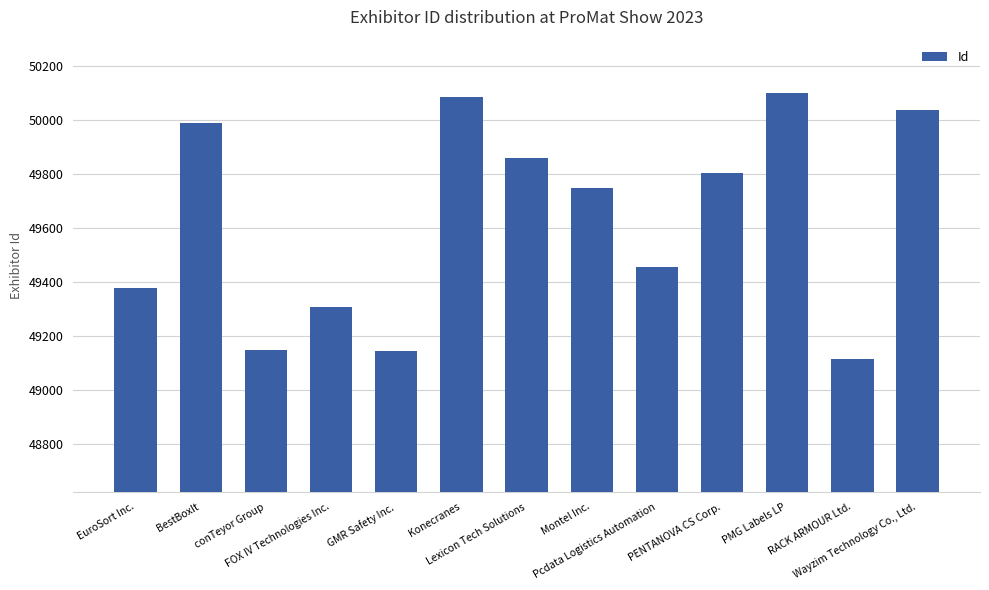

What is the change in value from EuroSort Inc. to Lexicon Tech Solutions?

+480